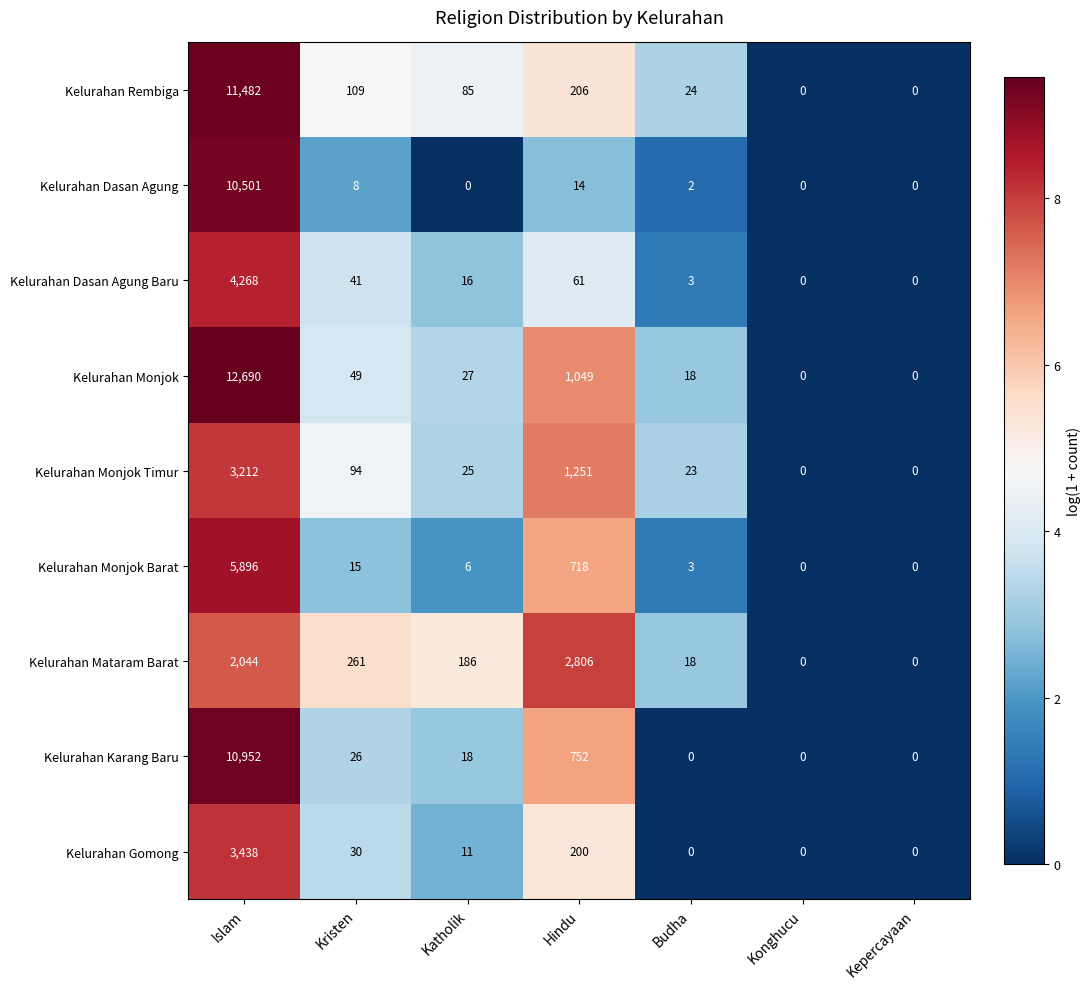

What is the maximum value for Kelurahan Gomong?

3438